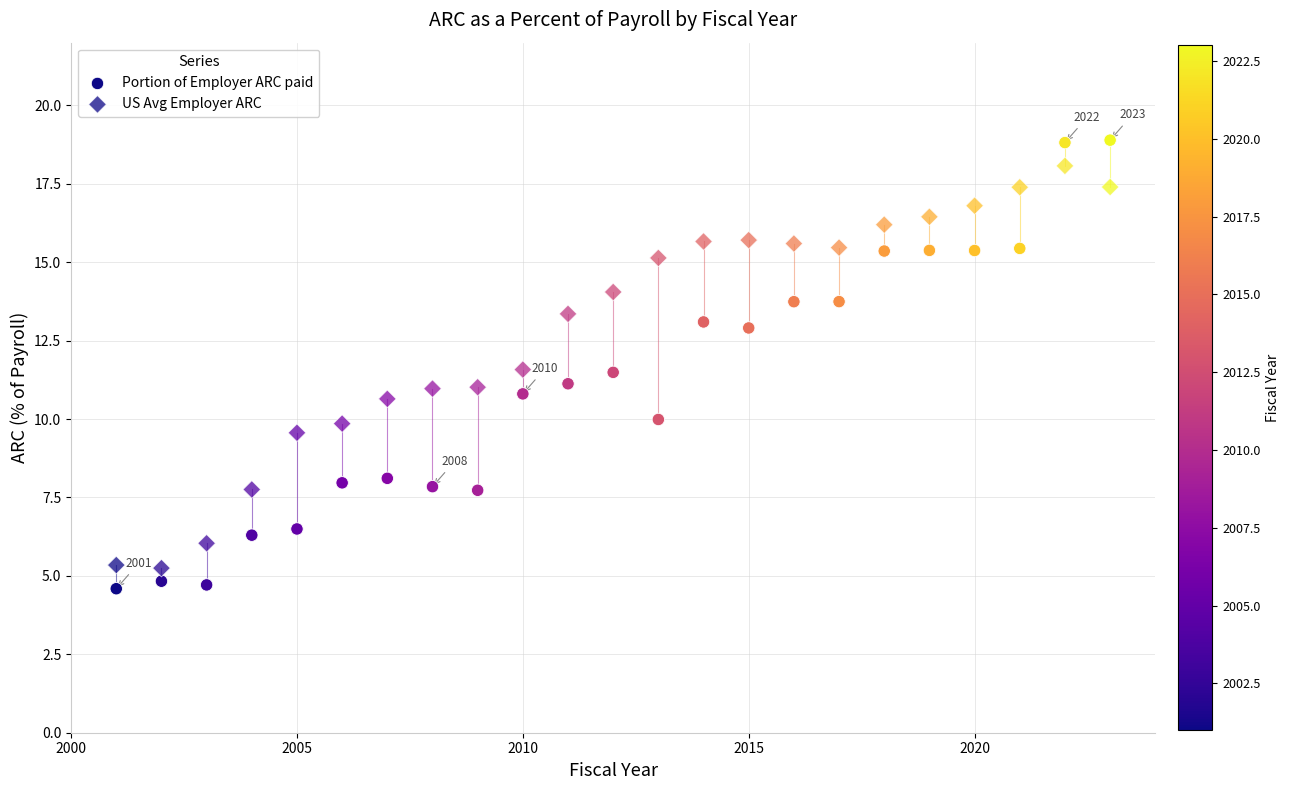

Count the number of points in this scatter plot.

46